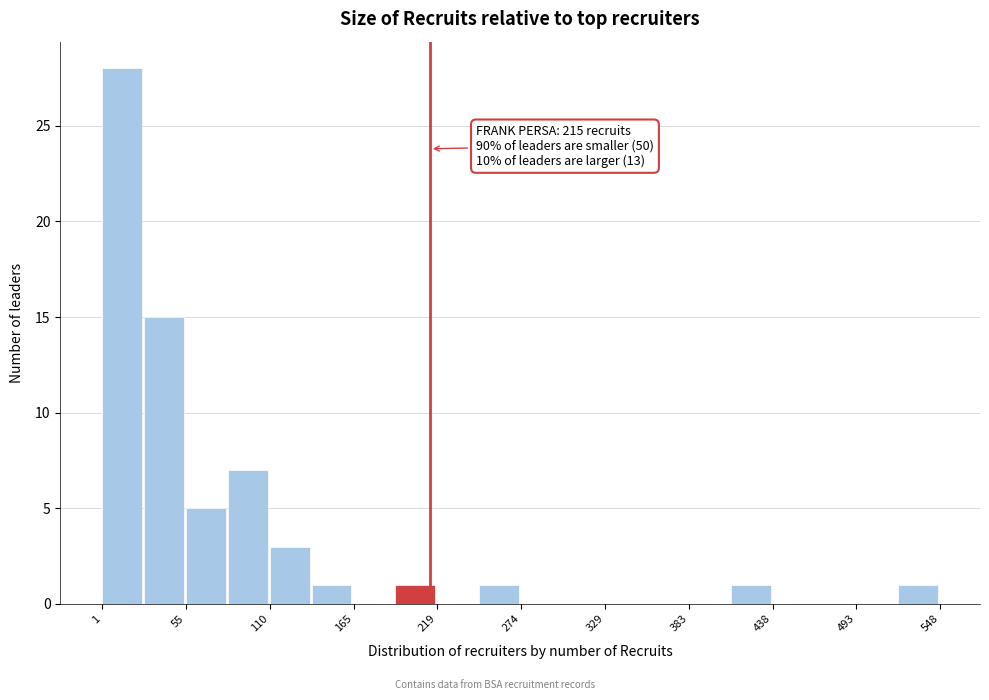

Around what value on the x-axis is the tallest bar? Give the approximate position of its centre, as read against the axis.

10